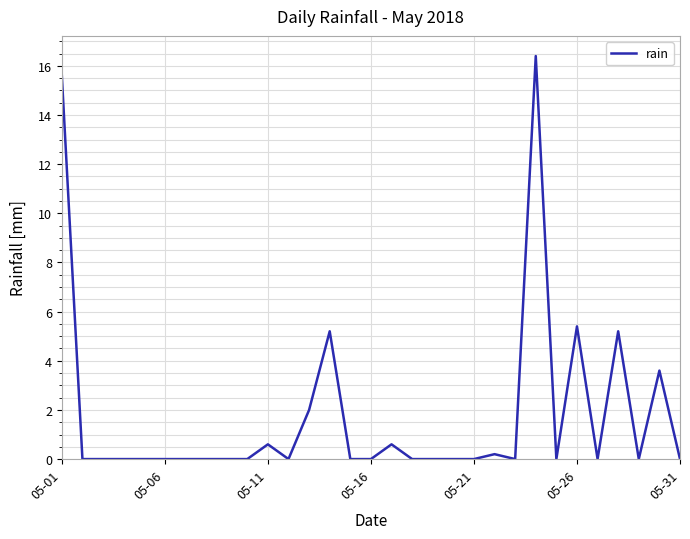

What is the maximum value shown in the chart?

16.4